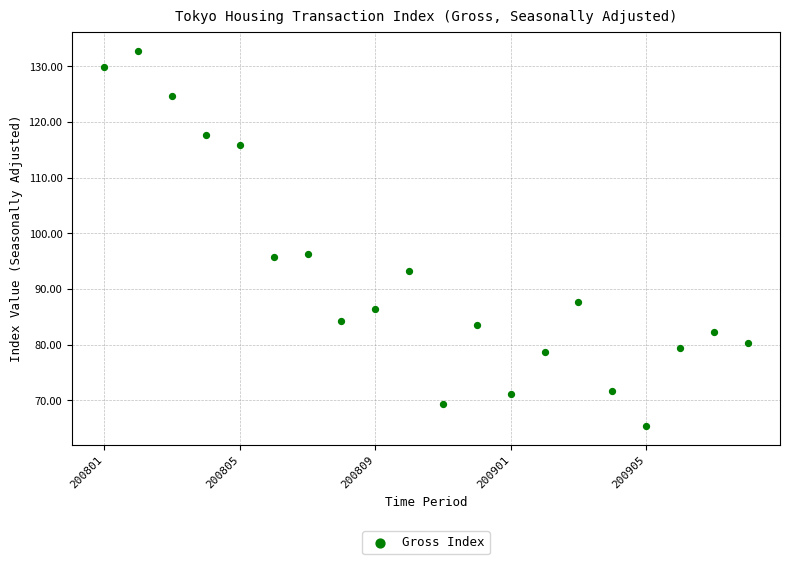

What is the range of X values (max minus min)?

19.0